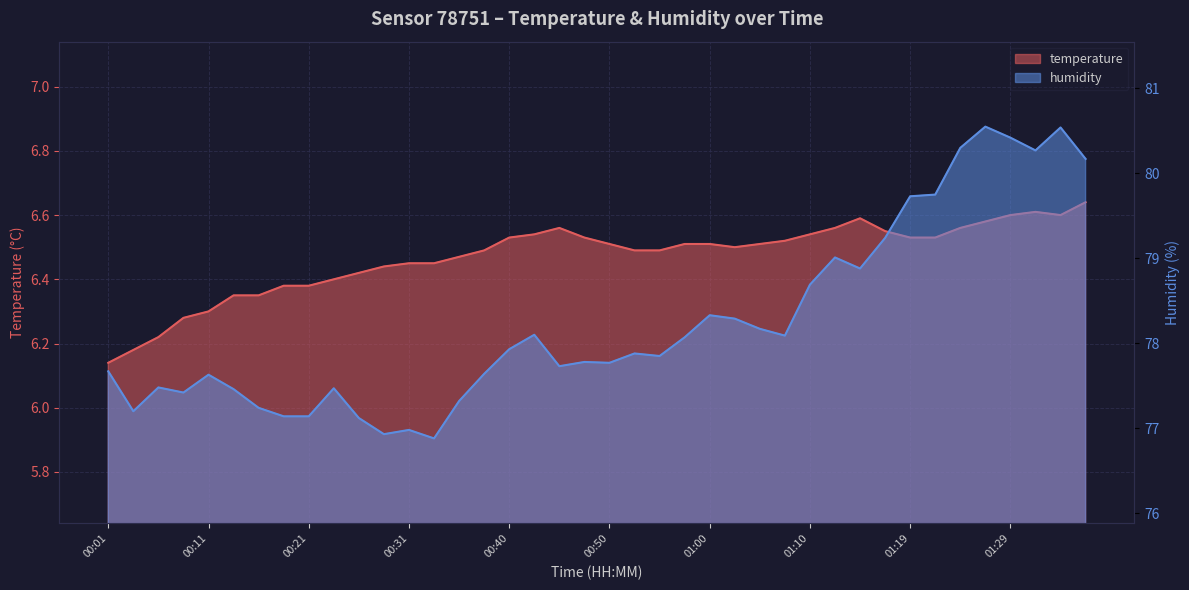

Reading left to right, what are all the values shown in this chart?

temperature: 00:01=6.1	00:04=6.2	00:06=6.2	00:09=6.3	00:11=6.3	00:14=6.3	00:16=6.3	00:18=6.4	00:21=6.4	00:23=6.4	00:26=6.4	00:28=6.4	00:31=6.5	00:33=6.5	00:35=6.5	00:38=6.5	00:40=6.5	00:43=6.5	00:45=6.6	00:48=6.5	00:50=6.5	00:52=6.5	00:55=6.5	00:57=6.5	01:00=6.5	01:02=6.5	01:05=6.5	01:07=6.5	01:10=6.5	01:12=6.6	01:14=6.6	01:17=6.5	01:19=6.5	01:22=6.5	01:24=6.6	01:27=6.6	01:29=6.6	01:31=6.6	01:34=6.6	01:36=6.6
humidity: 00:01=77.7	00:04=77.2	00:06=77.5	00:09=77.4	00:11=77.6	00:14=77.5	00:16=77.2	00:18=77.1	00:21=77.1	00:23=77.5	00:26=77.1	00:28=76.9	00:31=77.0	00:33=76.9	00:35=77.3	00:38=77.6	00:40=77.9	00:43=78.1	00:45=77.7	00:48=77.8	00:50=77.8	00:52=77.9	00:55=77.8	00:57=78.1	01:00=78.3	01:02=78.3	01:05=78.2	01:07=78.1	01:10=78.7	01:12=79.0	01:14=78.9	01:17=79.2	01:19=79.7	01:22=79.8	01:24=80.3	01:27=80.5	01:29=80.4	01:31=80.3	01:34=80.5	01:36=80.2